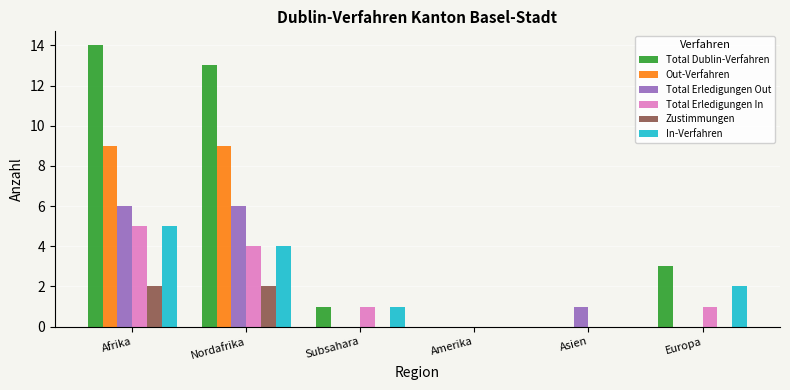

The value of Total Dublin-Verfahren at Subsahara is 1. True or false?

True